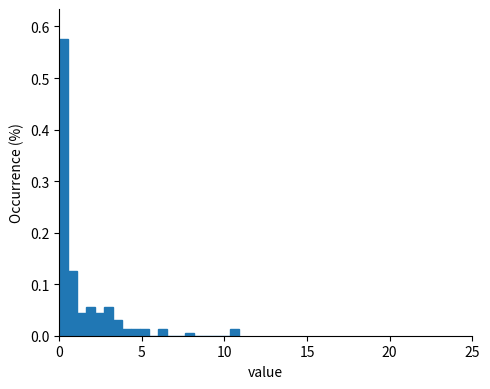

Around what value on the x-axis is the tallest bar? Give the approximate position of its centre, as read against the axis.

0.5